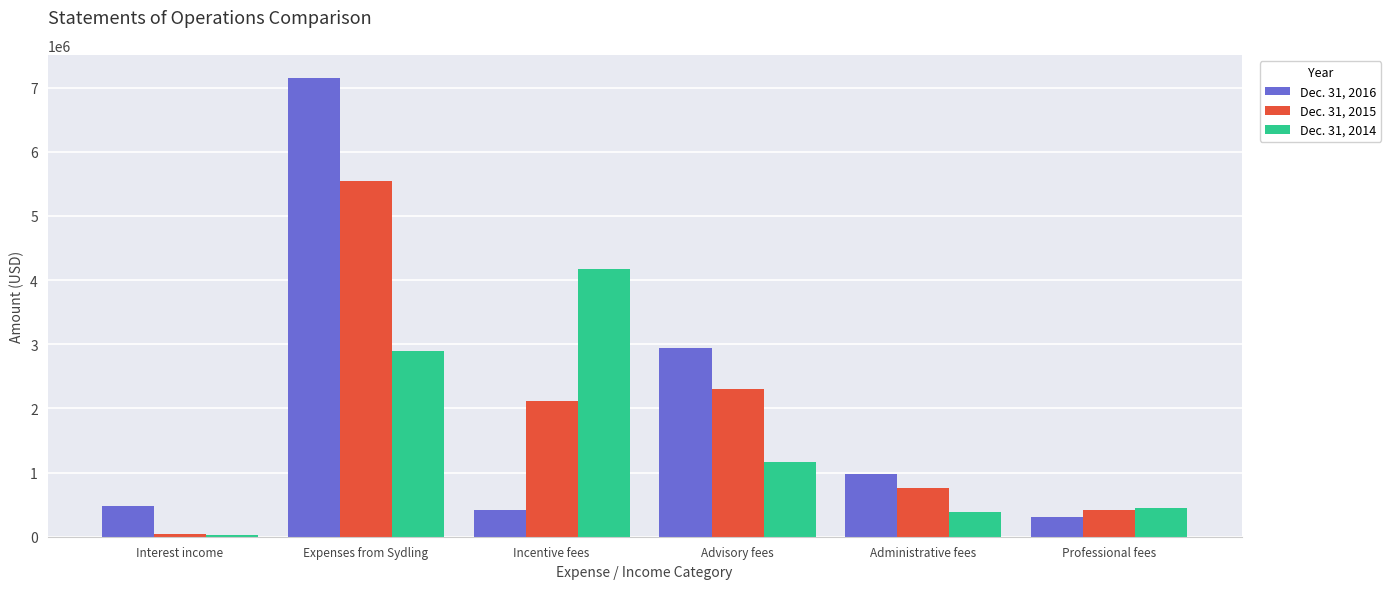

Reading left to right, what are all the values shown in this chart?

Dec. 31, 2016: 473865	7151461	410292	2937633	979211	304249
Dec. 31, 2015: 42256	5549875	2112137	2297061	765687	416457
Dec. 31, 2014: 19485	2891426	4172680	1164404	388135	442478